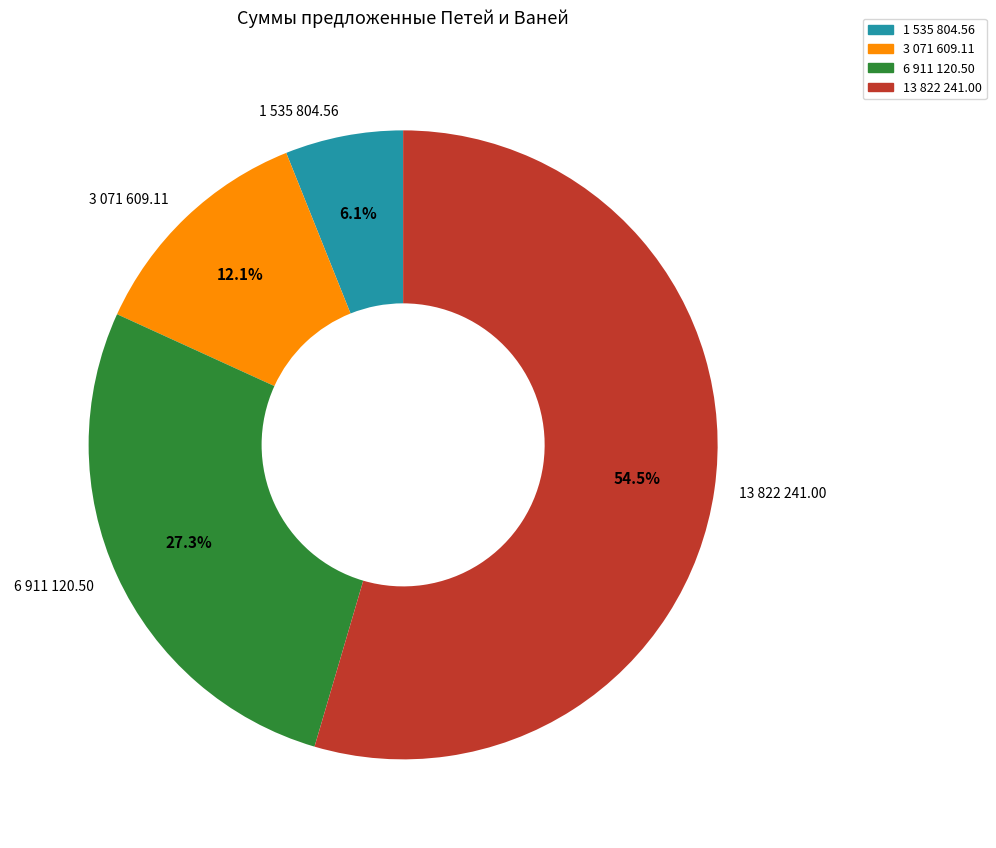

Rank the categories by value from lowest to highest.

1 535 804.56, 3 071 609.11, 6 911 120.50, 13 822 241.00